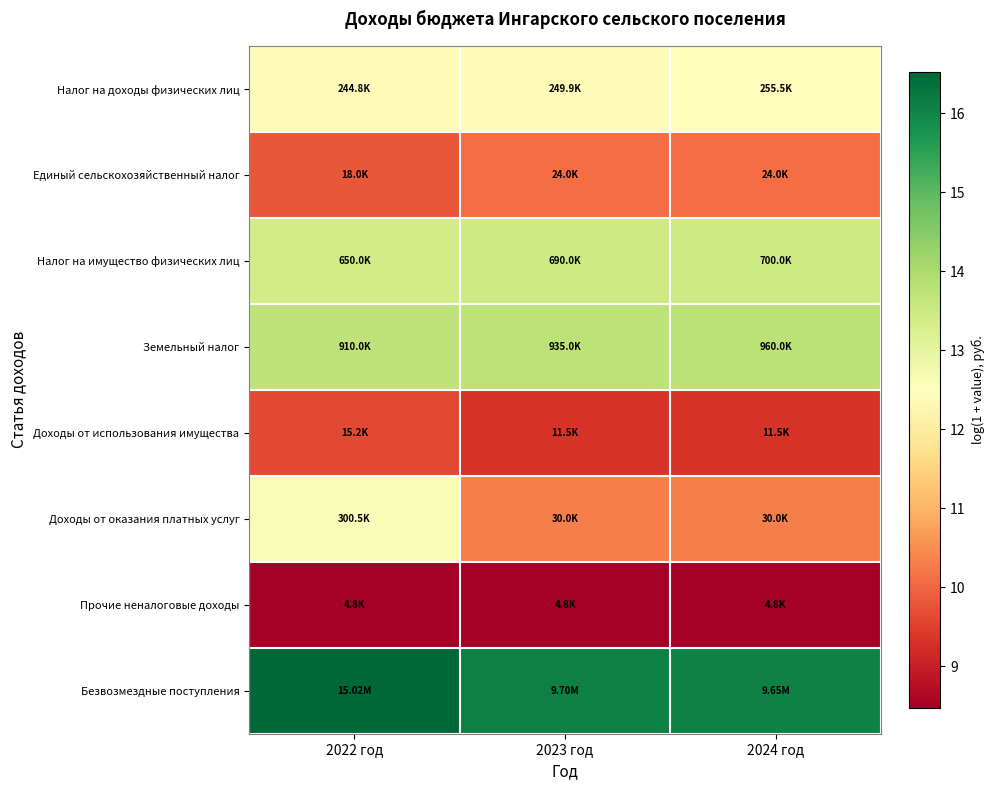

Between 2024 год and 2022 год, which is larger?

2024 год